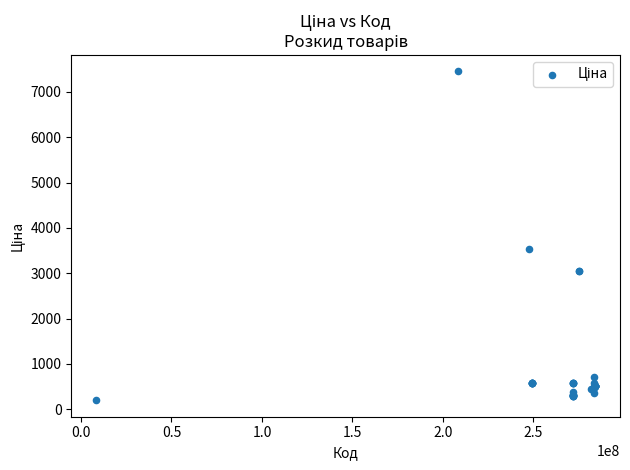

What Y value in the scatter plot is closest to 3825?

3533.1